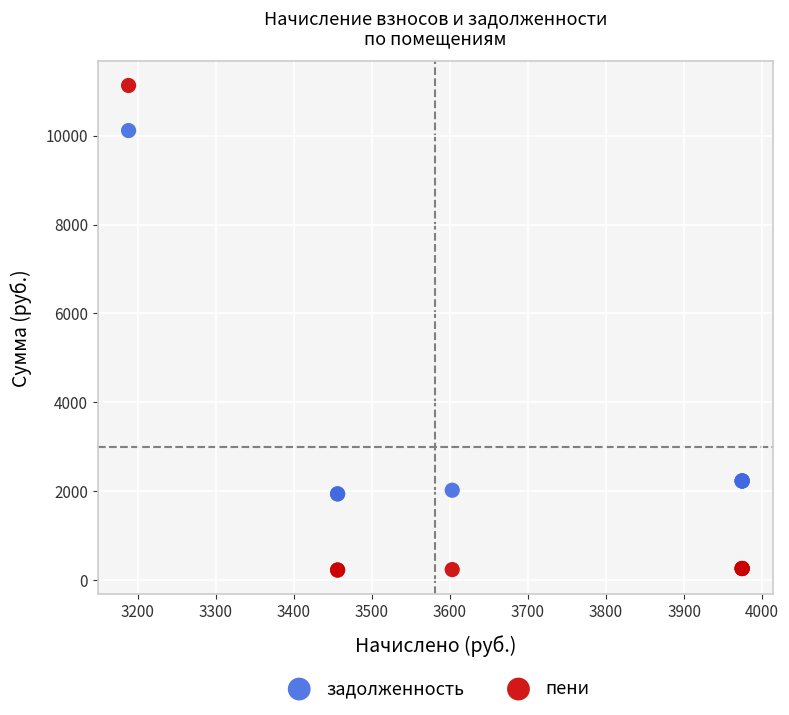

Which series contains the lowest Y value?

пени